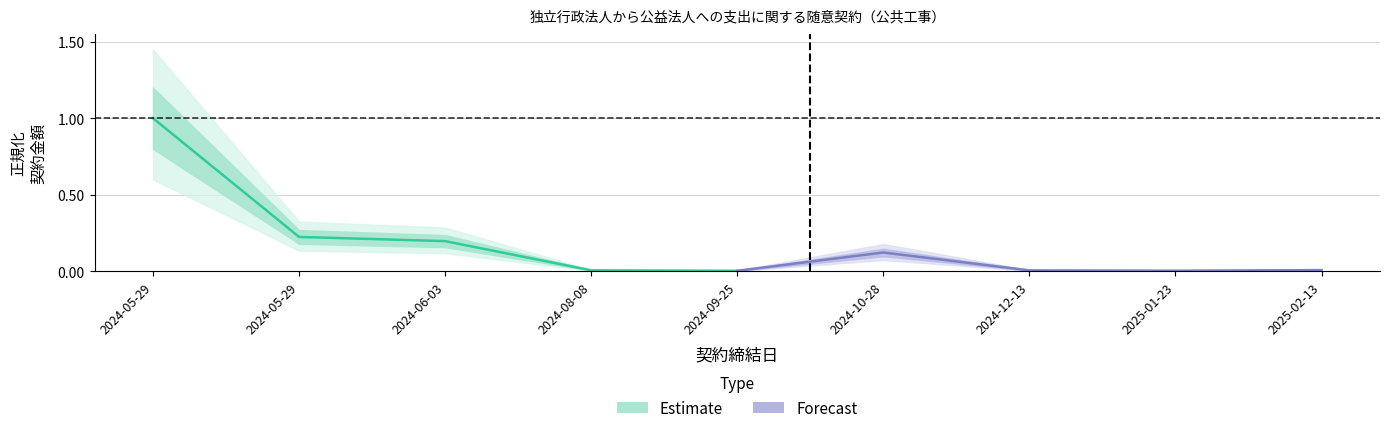

True or false: Forecast and Estimate intersect in this chart.

True